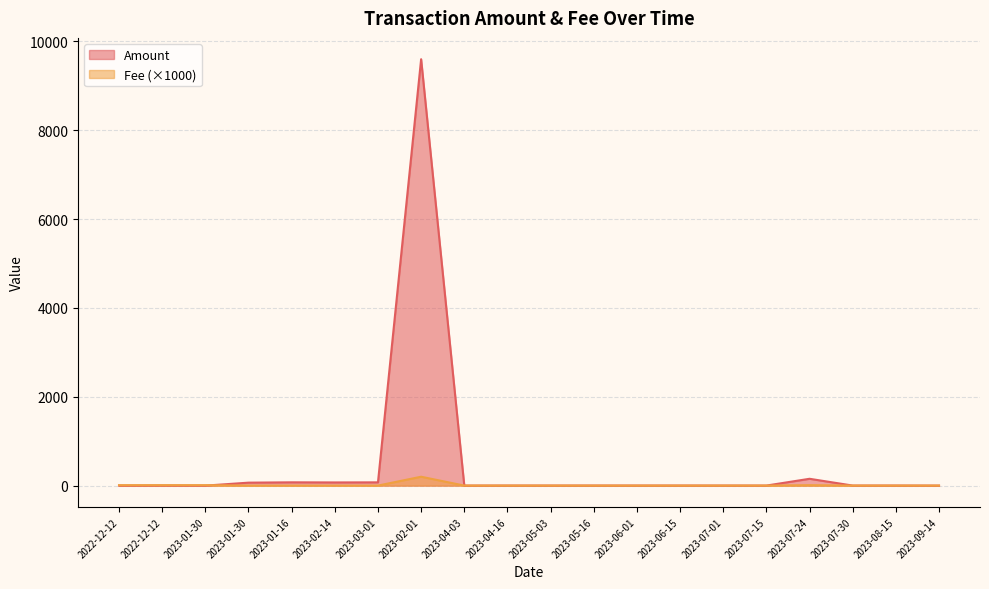

What is the value of the Fee point at the 3rd from the left?

10.1